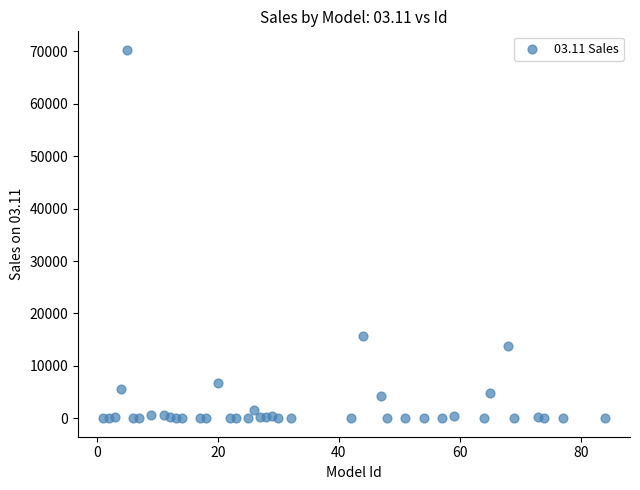

What Y value in the scatter plot is closest to 35157?

15660.4